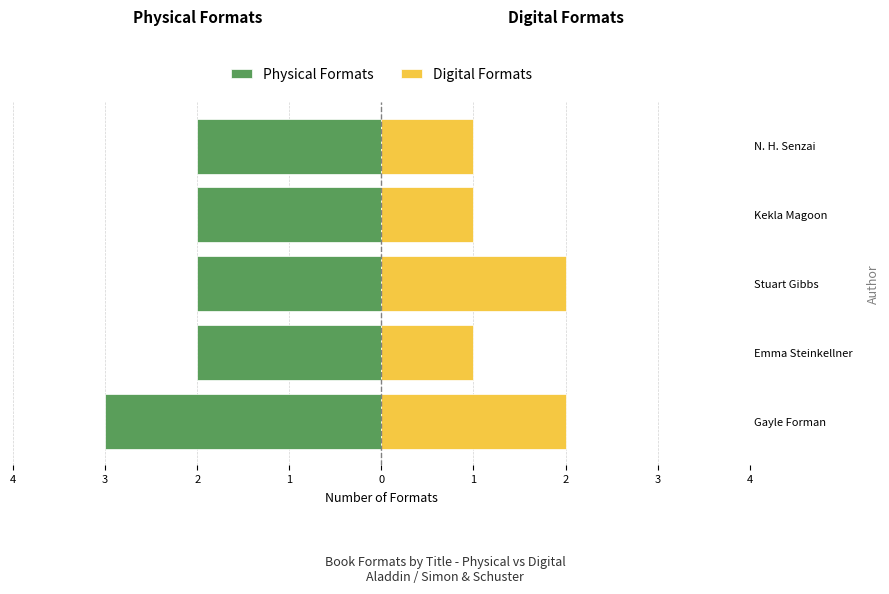

Reading left to right, transcribe all the data shown in this chart.

Physical Formats: -3	-2	-2	-2	-2
Digital Formats: 2	1	2	1	1